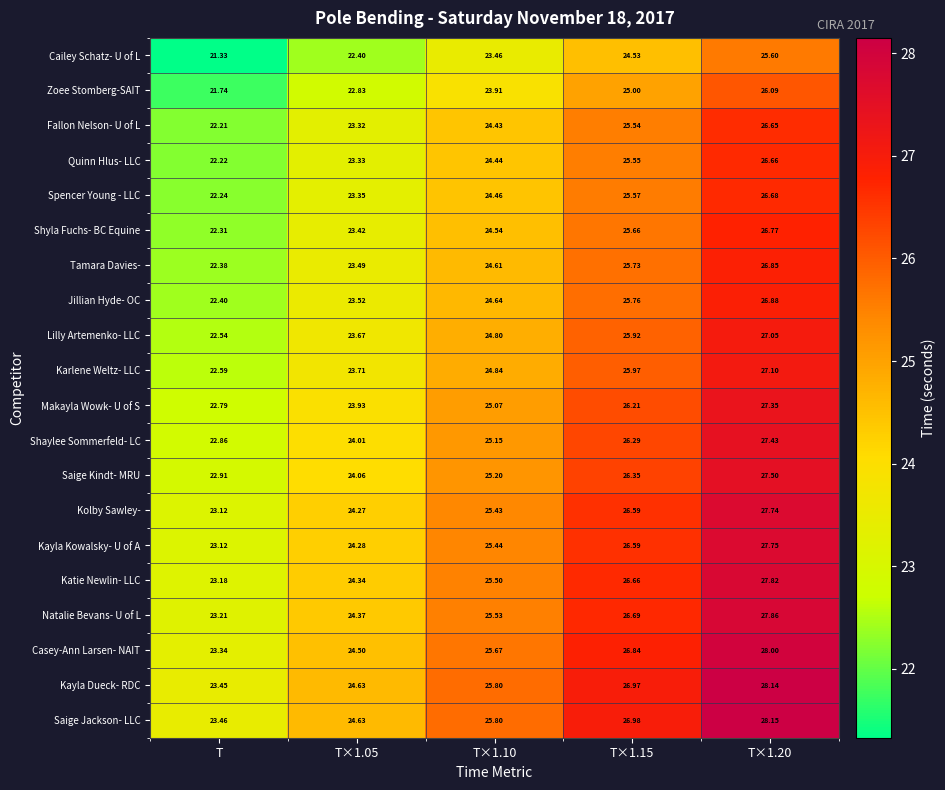

Between T×1.05 and T×1.20, which series saw the biggest shift?

Saige Jackson- LLC